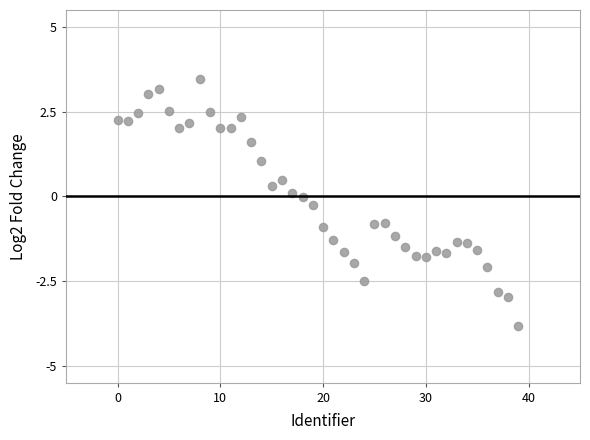

What is the range of Y values (max minus min)?

7.3